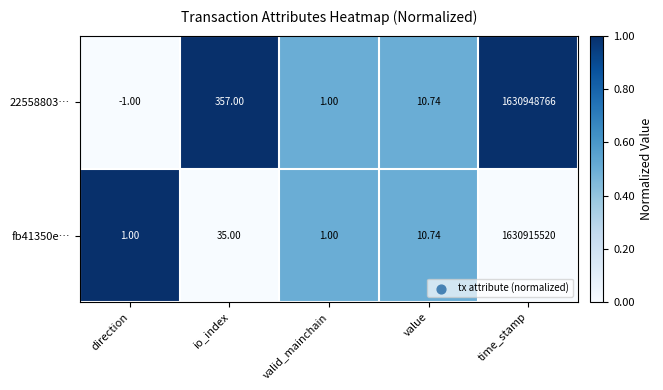

List the labels in order of 22558803… value, smallest first.

direction, valid_mainchain, value, io_index, time_stamp